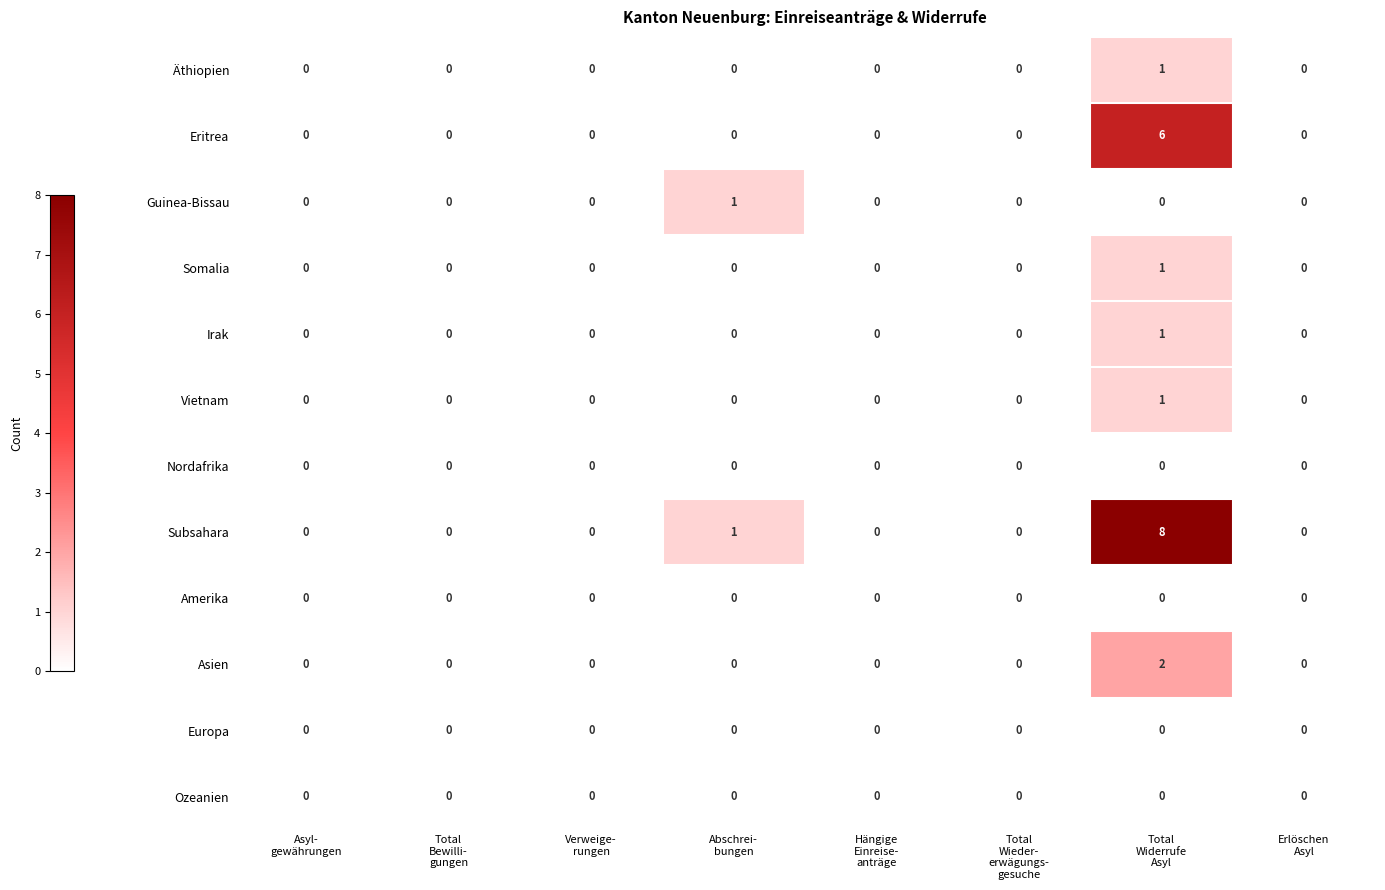

What is the maximum value for Eritrea?

6